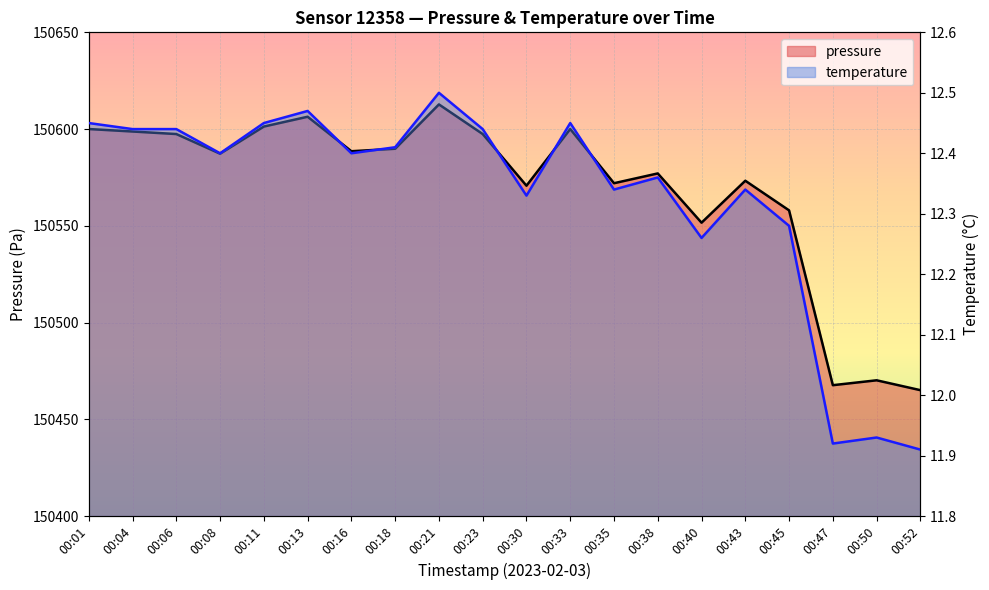

What is the difference between the maximum and second lowest values in the pressure series?

145.1